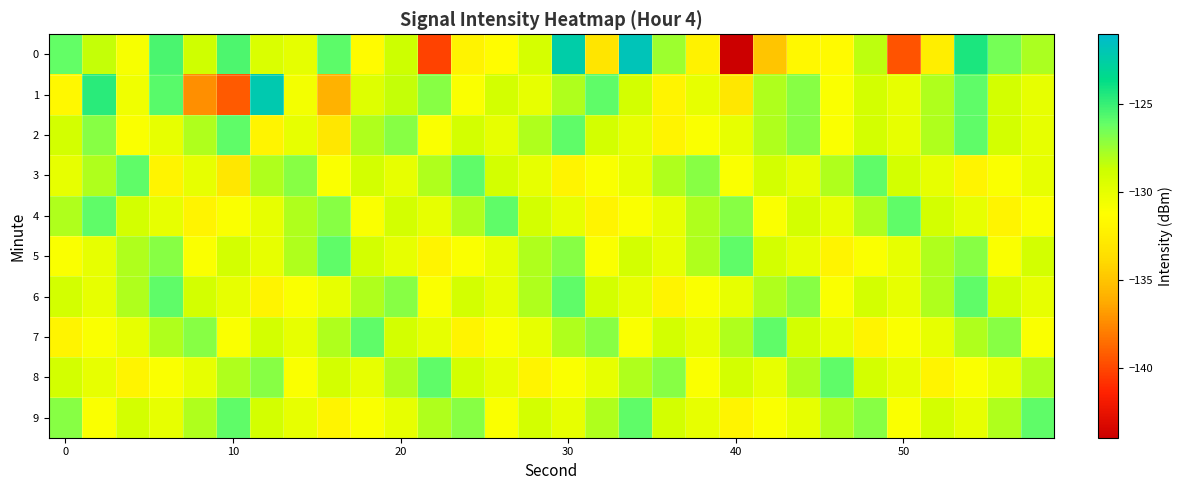

Which series has the largest total across all categories?

9